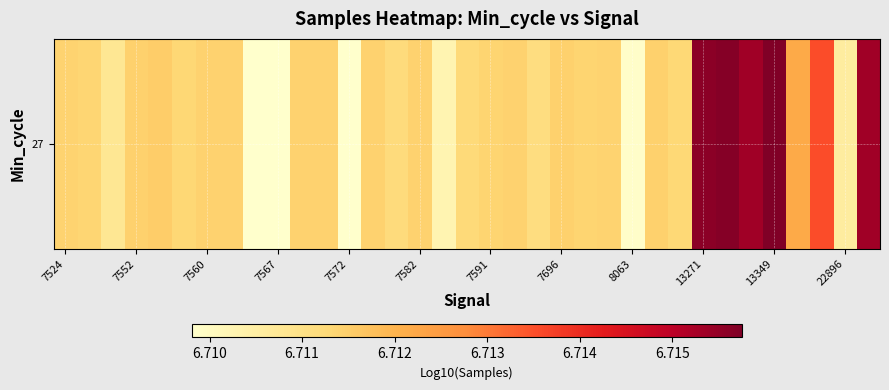

What is the average value?

6.7